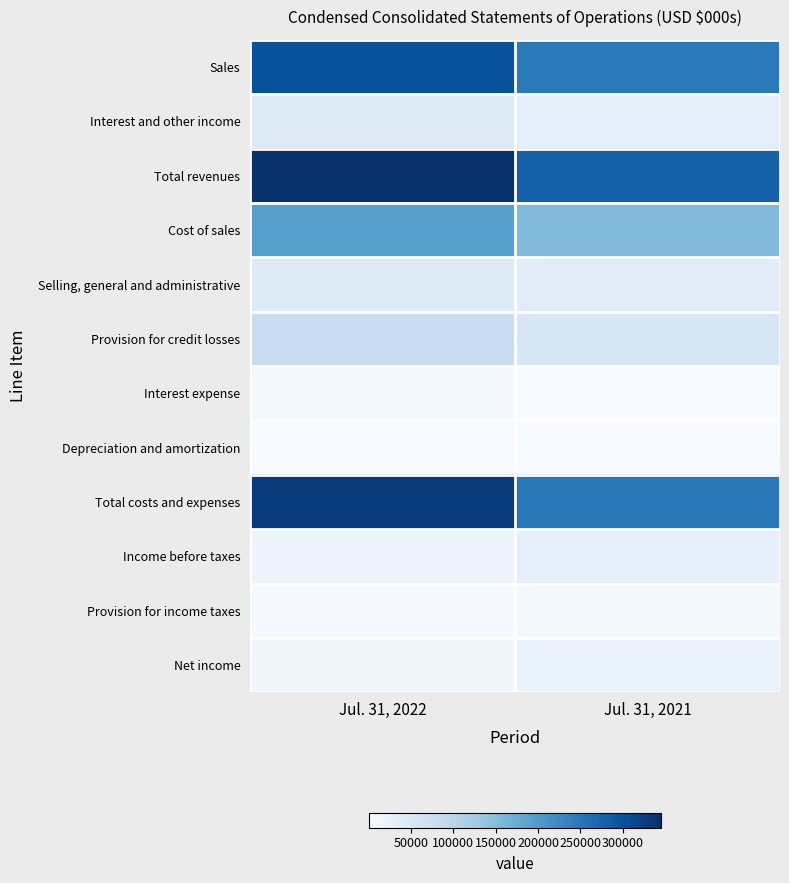

Which category has the lowest value across all series?

Jul. 31, 2021